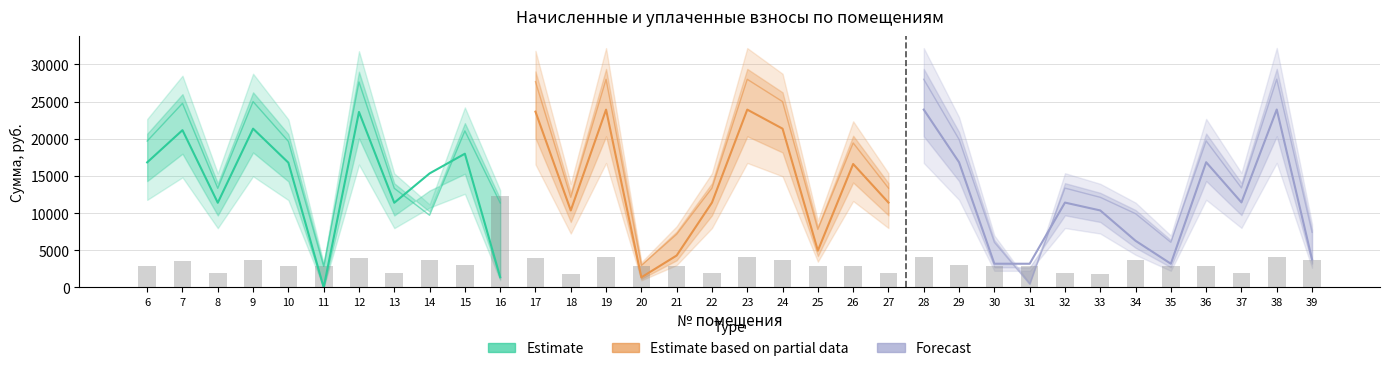

Read the nachisleno value at 39.

3643.6